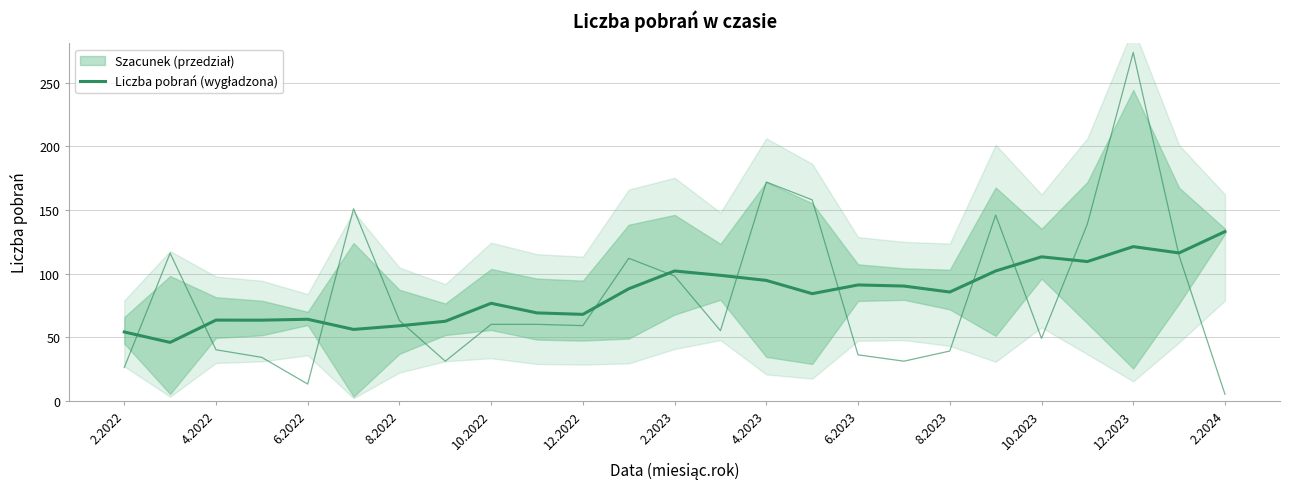

What is the value of the 6th point from the left?

56.0